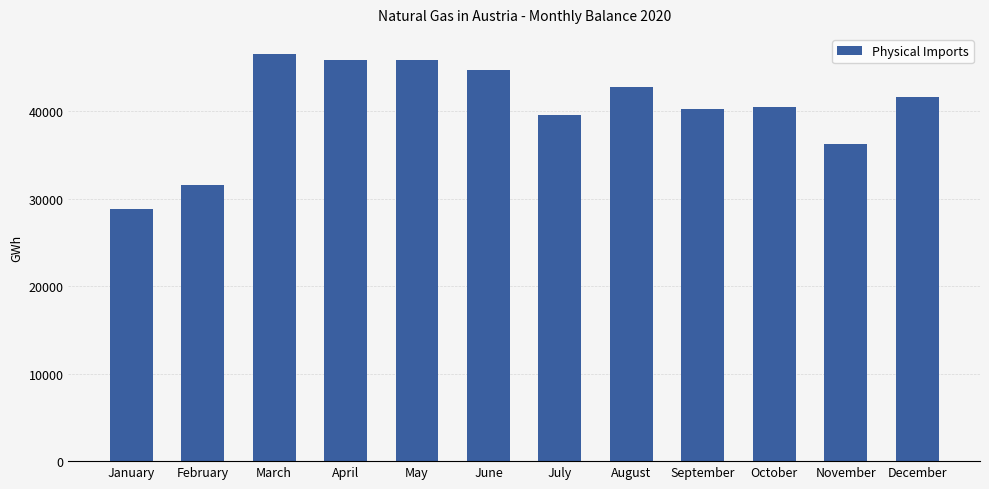

What is the maximum value shown in the chart?

46501.8